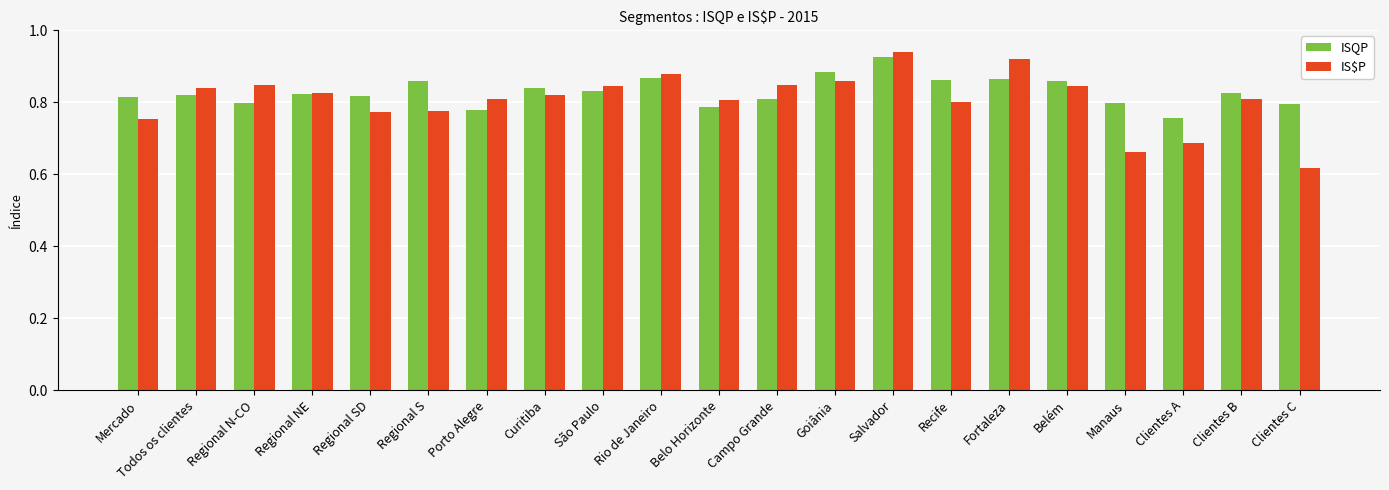

The value of ISQP at Regional N-CO is 0.8. True or false?

True